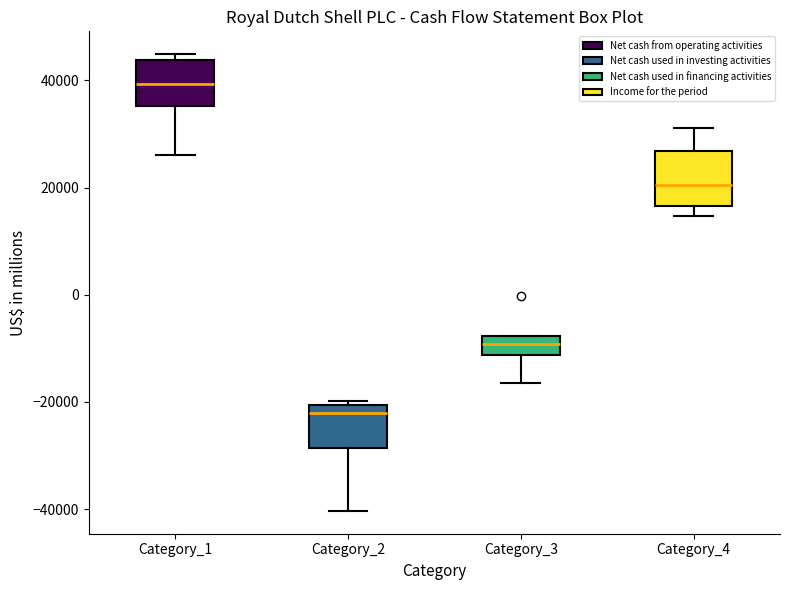

Which box has the lowest median line?

Category_2